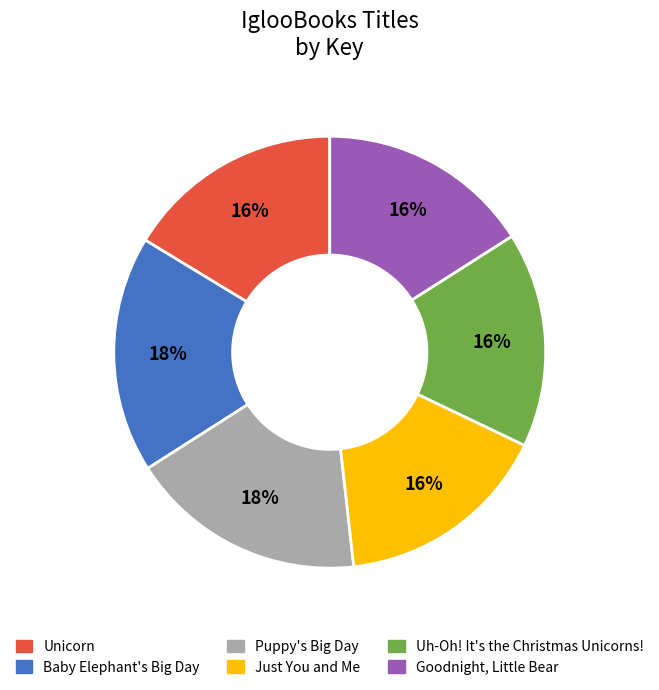

Approximately how many times larger is the value at Goodnight, Little Bear compared to Puppy's Big Day?

0.9